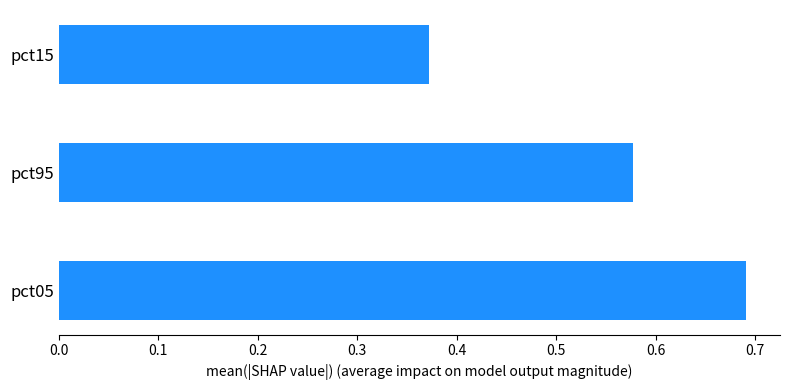

What is the change in value from pct05 to pct15?

-0.3